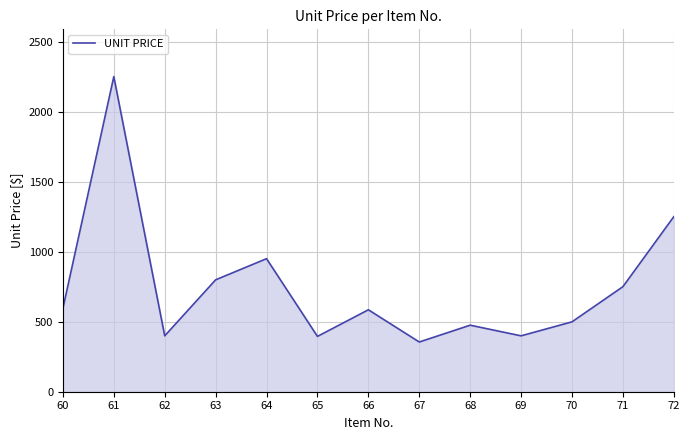

At which category does the chart reach its peak across all series?

61